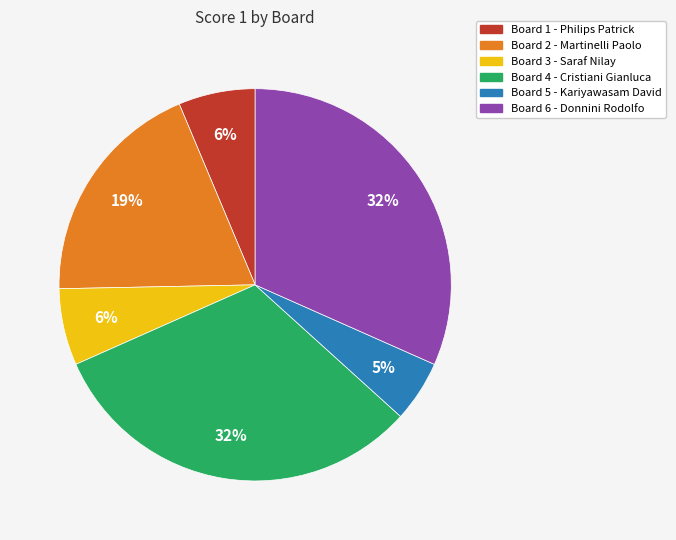

Between Board 6 and Board 5, which is larger?

Board 6